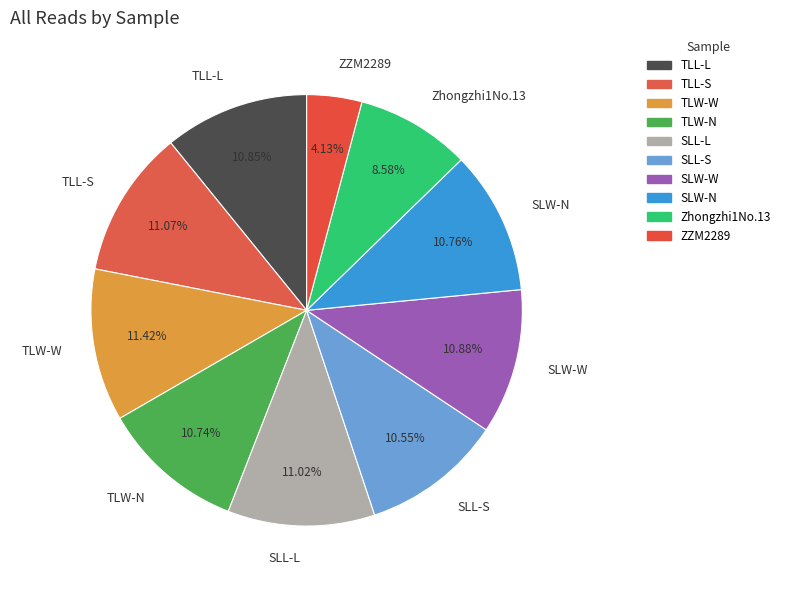

Does any single category account for the majority?

No